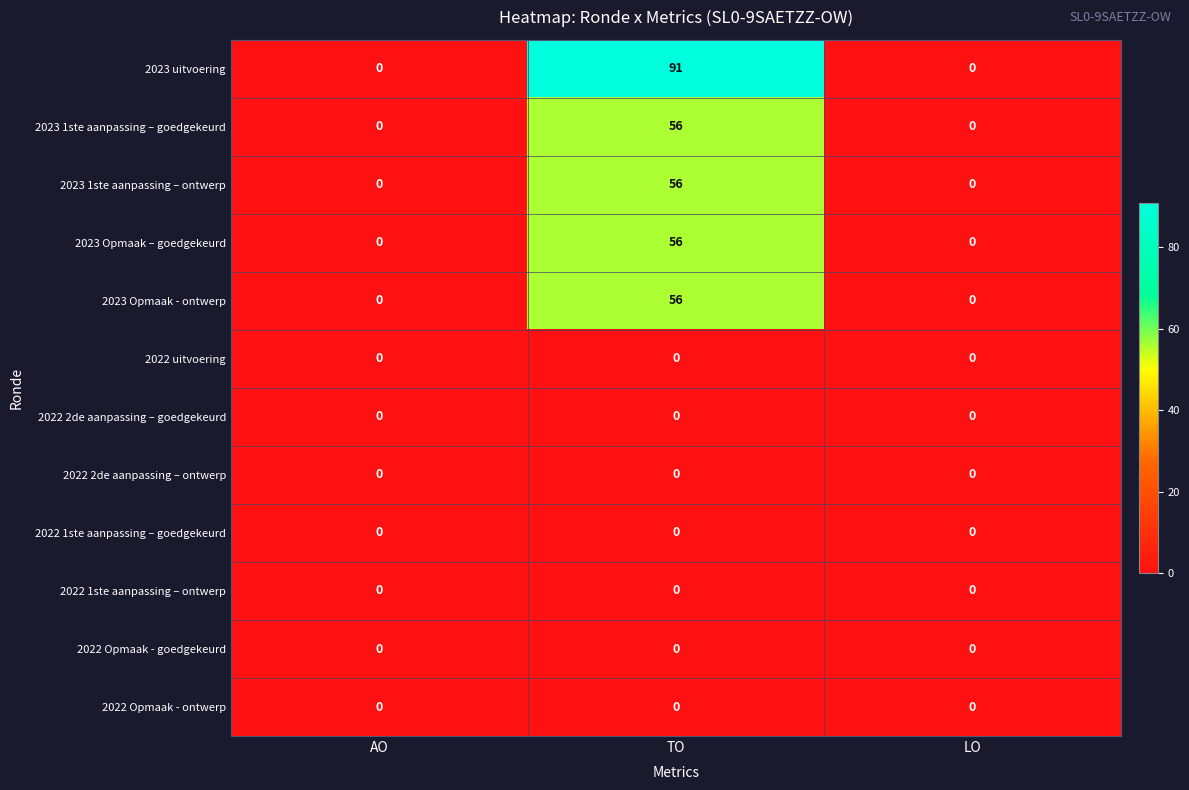

What is the spread (max minus min) of values at TO?

91